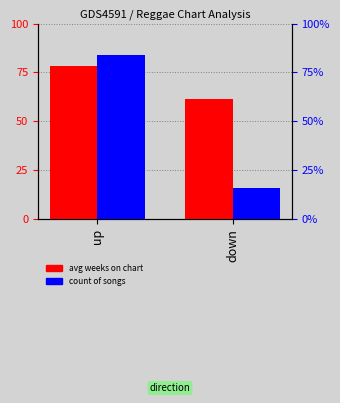

Which series has the largest total across all categories?

avg weeks on chart